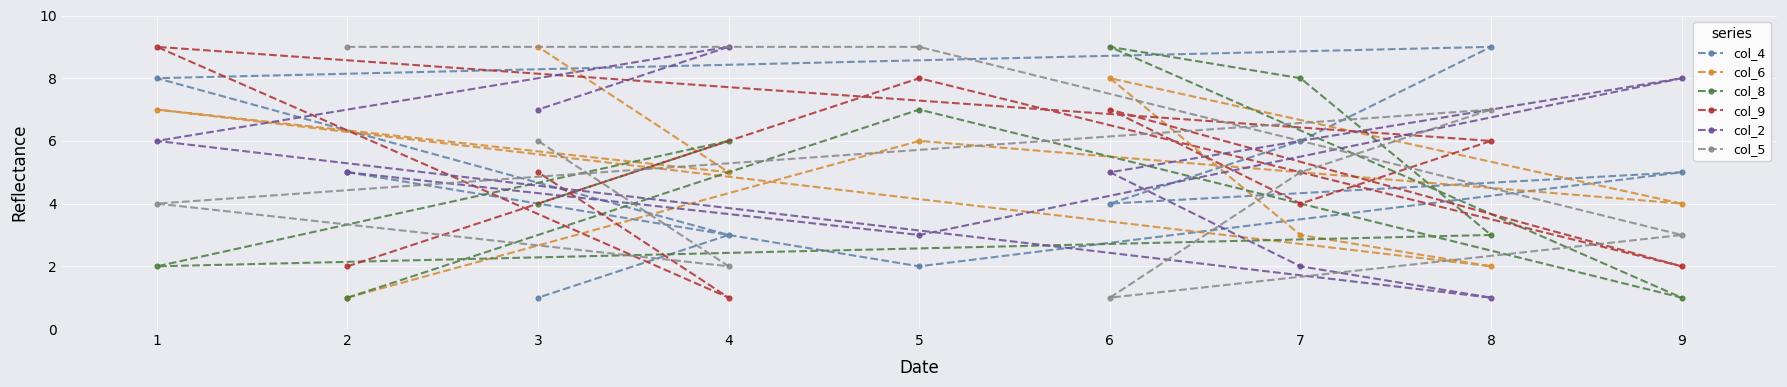

At how many categories does at least one series exceed 5?

9